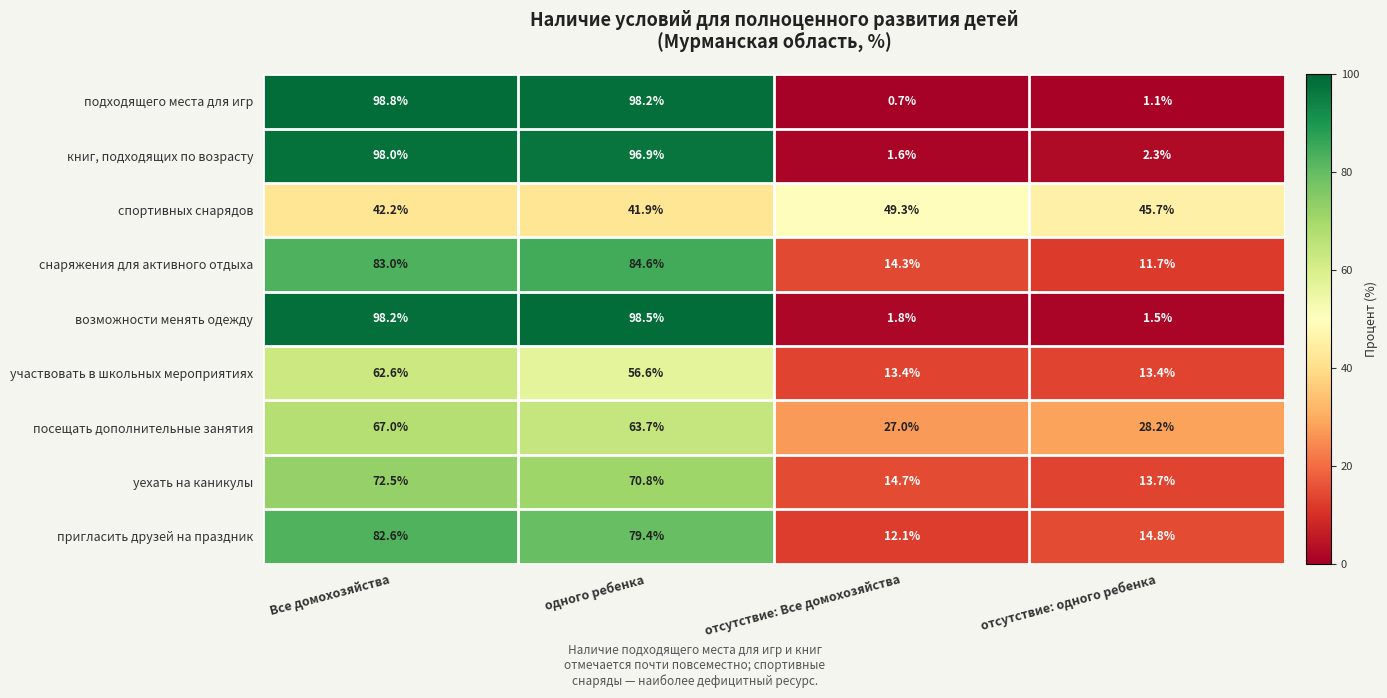

At which category does the chart reach its minimum across all series?

отсутствие: Все домохозяйства